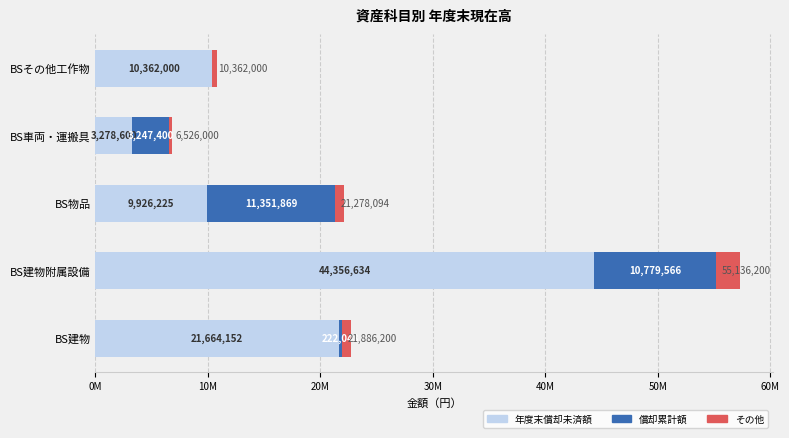

What is the average value of the 年度末償却未済額 series?

17917522.2